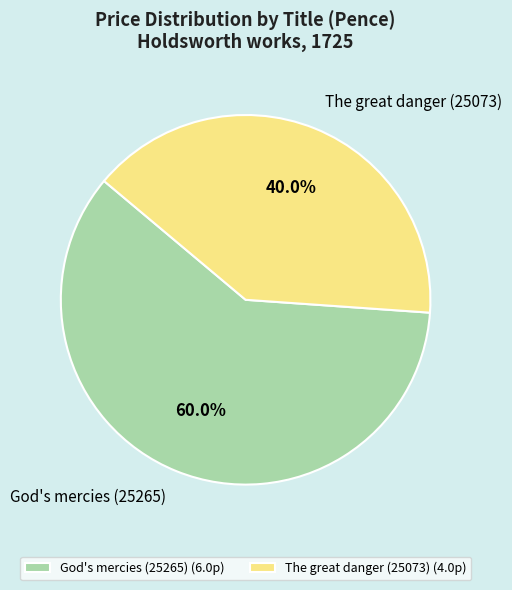

Combined, what portion of the pie is The great danger (25073) and God's mercies (25265)?

100.0%